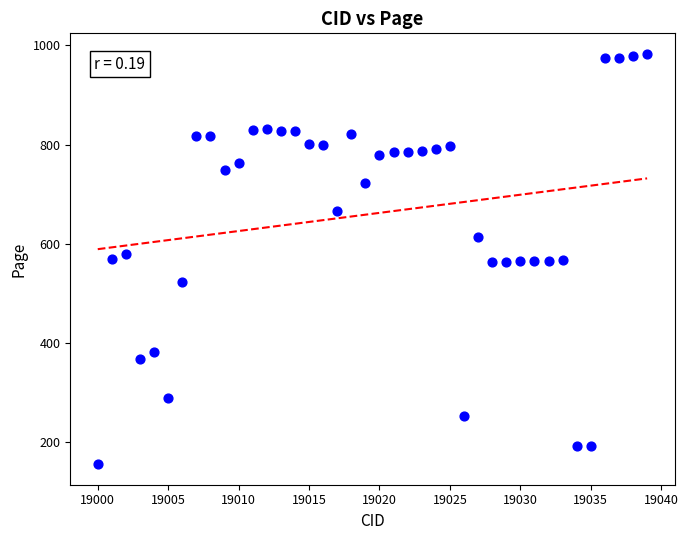

What is the range of X values (max minus min)?

39